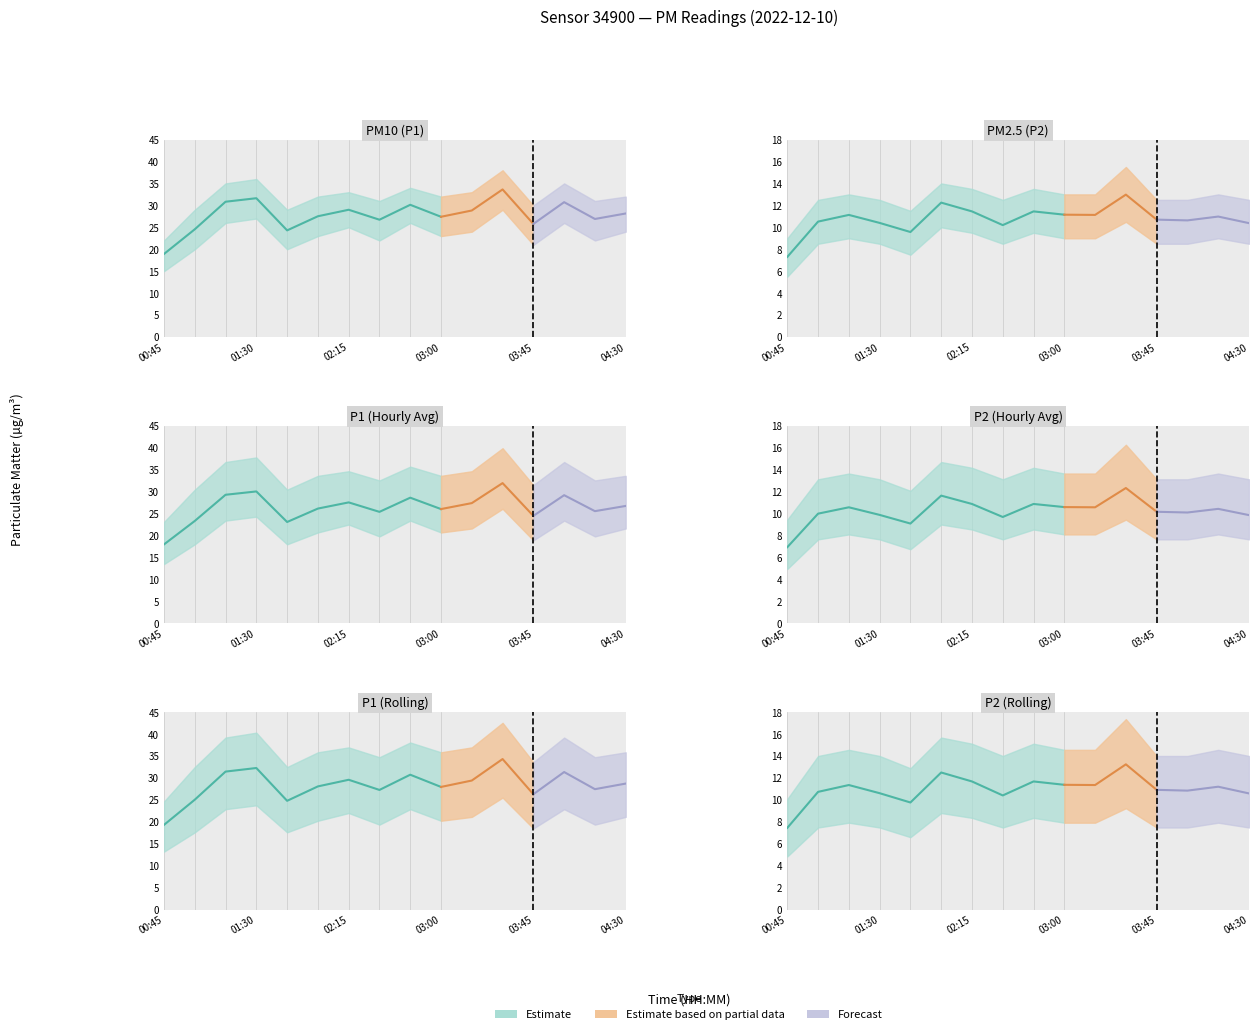

Rank the categories by P1 value from highest to lowest.

03:30, 01:30, 01:15, 04:00, 02:45, 02:15, 03:15, 04:30, 02:00, 03:00, 04:15, 02:30, 03:45, 01:00, 01:45, 00:45